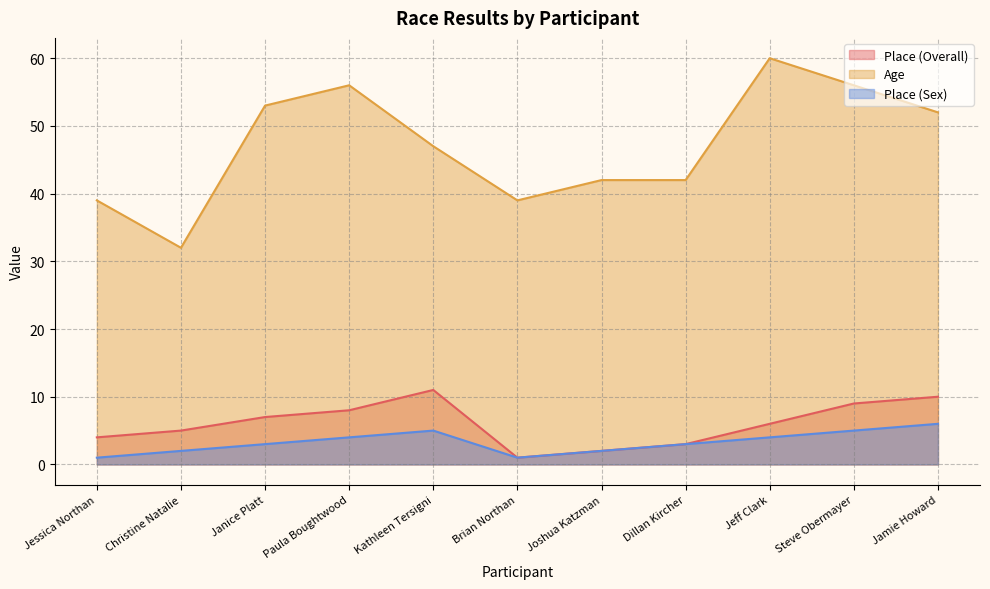

What is the label of the 10th point from the left?

Steve Obermayer